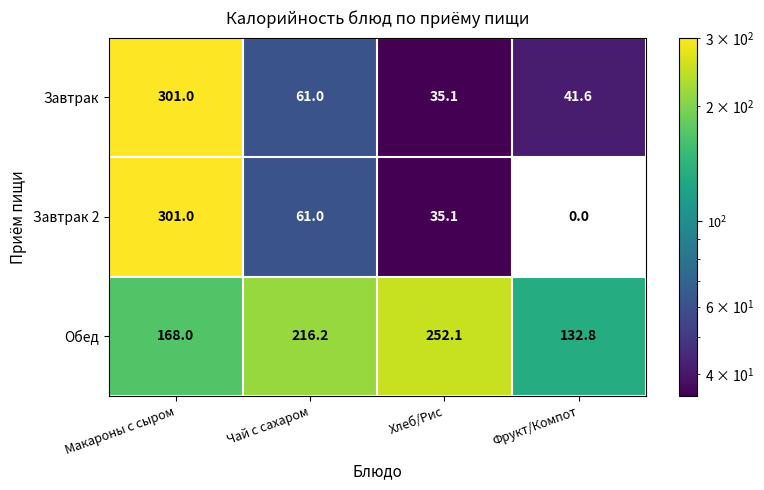

At Фрукт/Компот, list the series in order from largest to smallest.

Обед, Завтрак, Завтрак 2